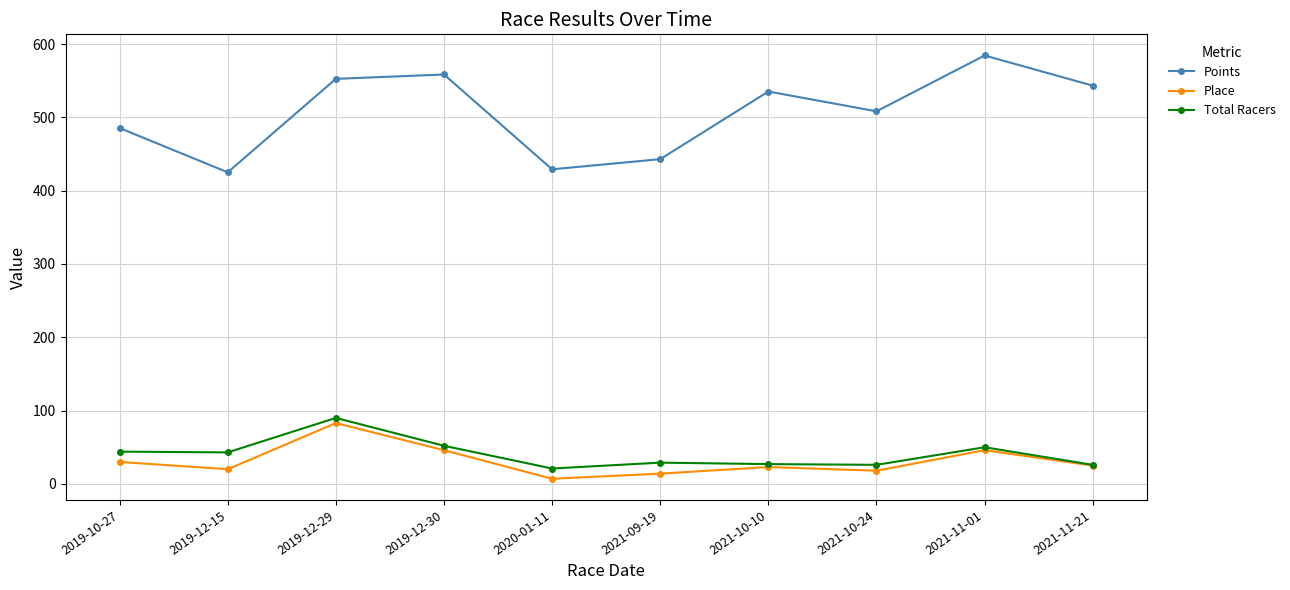

What is the total value across all series at 2019-12-29?

725.5